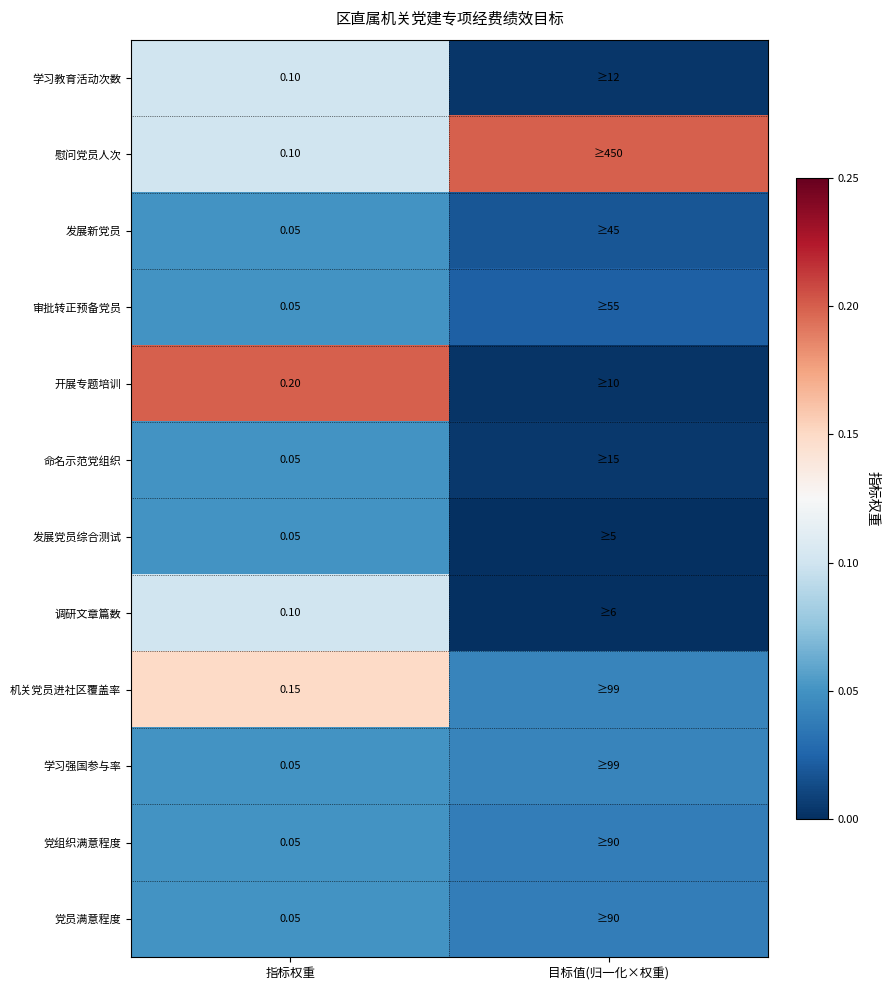

Is the value of 慰问党员人次 at 指标权重 greater than the value of 发展新党员 at 指标权重?

Yes